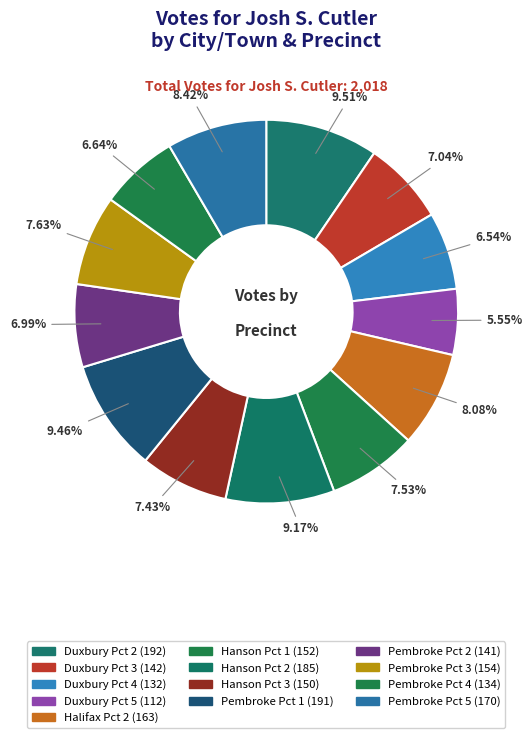

Is it true that Duxbury Pct 4 is 7% of the pie?

True